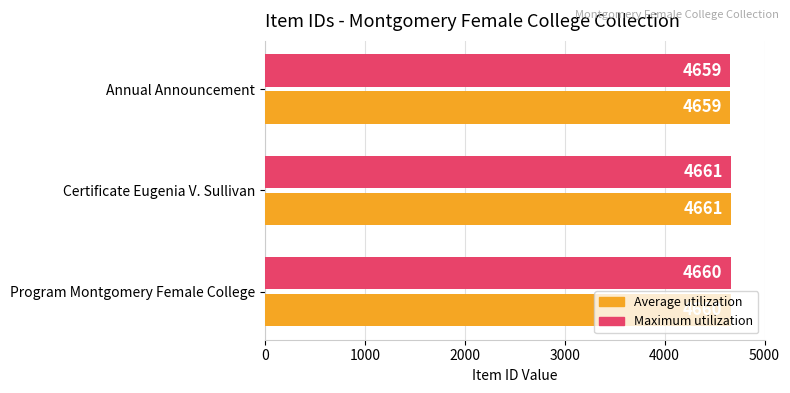

What is the smallest value displayed?

4659